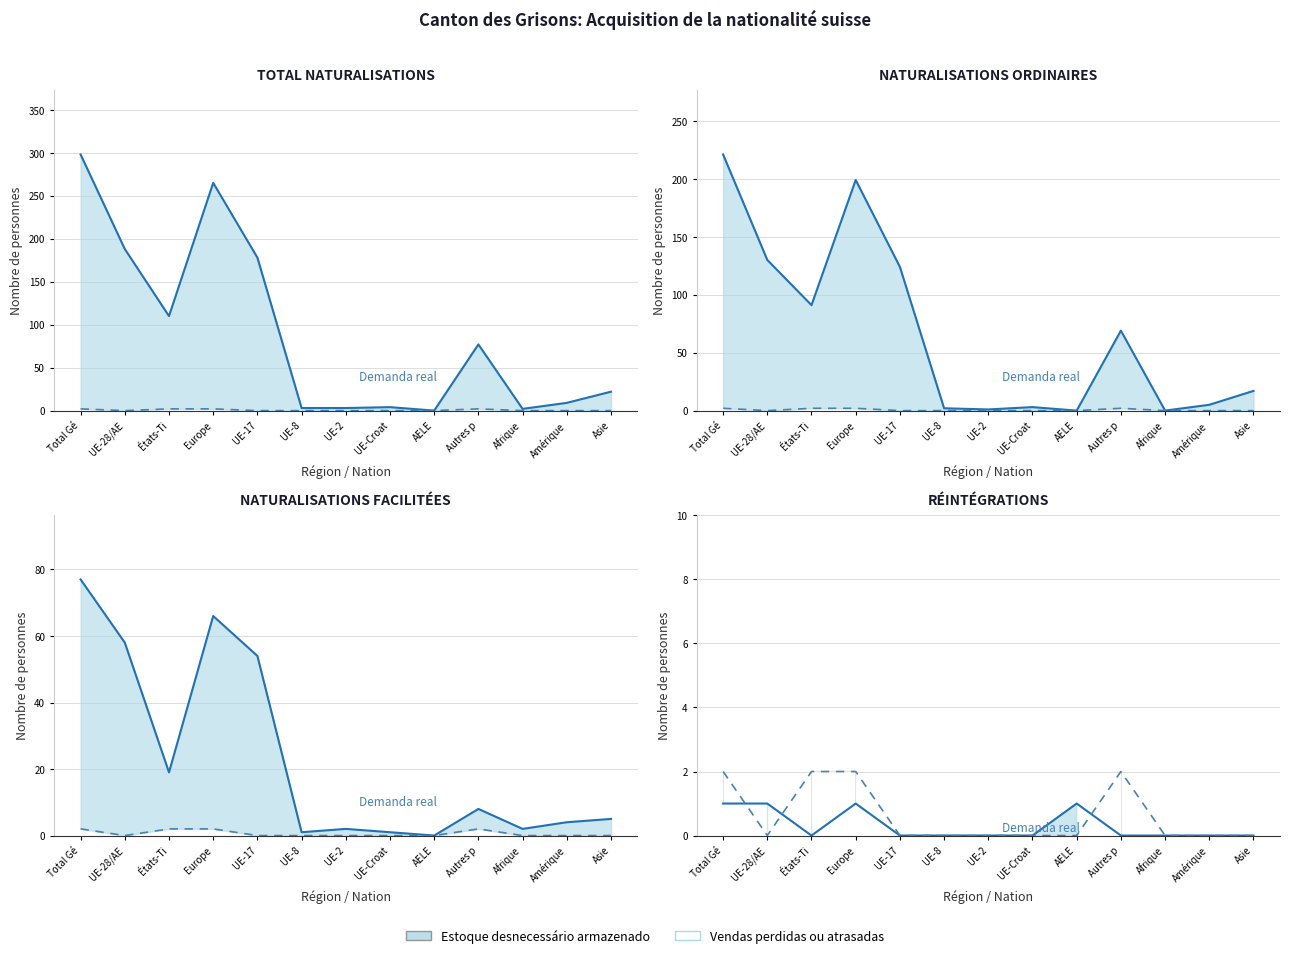

Which series has the largest total across all categories?

Total Naturalisations (col_2)